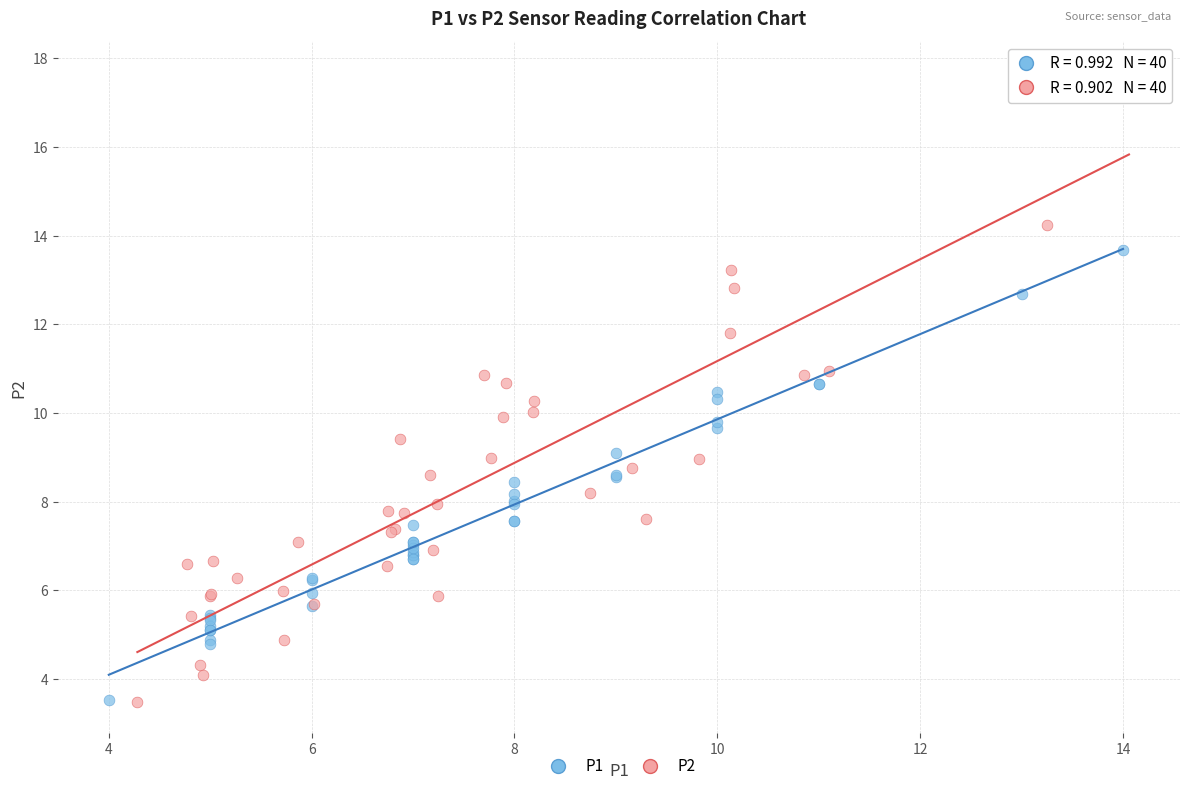

Which series has the widest spread of Y values?

P2